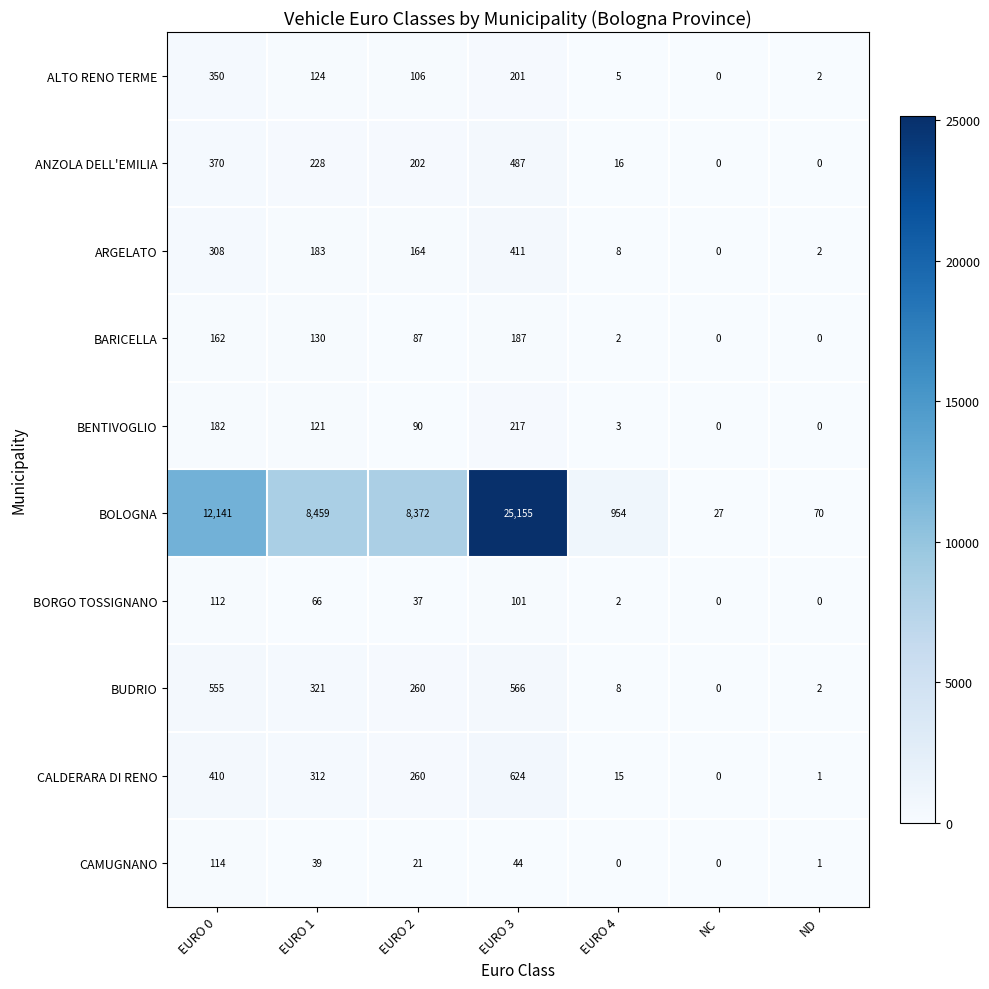

At EURO 3, list the series in order from smallest to largest.

CAMUGNANO, BORGO TOSSIGNANO, BARICELLA, ALTO RENO TERME, BENTIVOGLIO, ARGELATO, ANZOLA DELL'EMILIA, BUDRIO, CALDERARA DI RENO, BOLOGNA